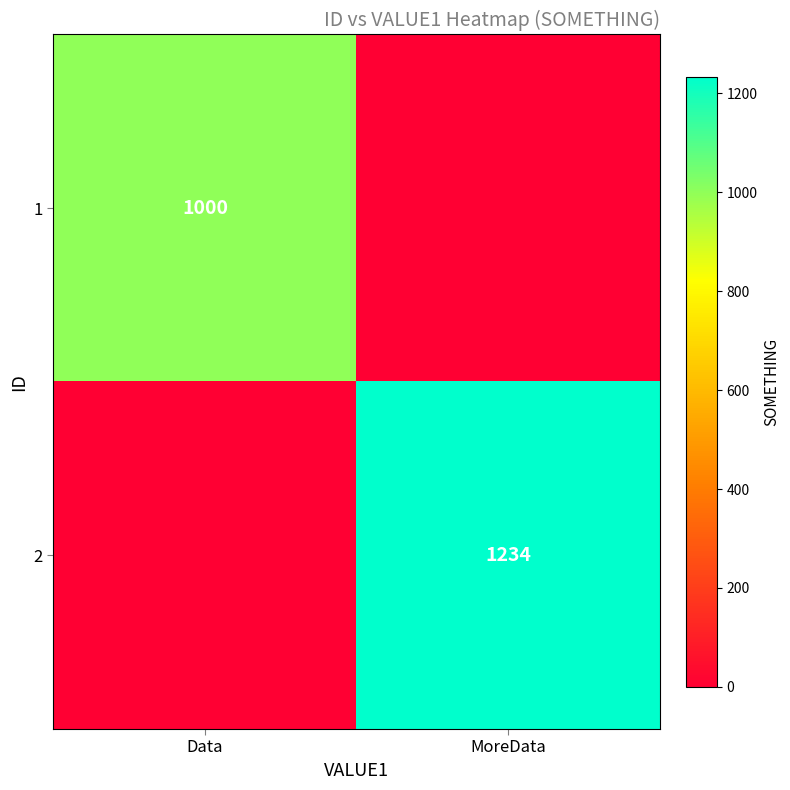

At which category is the sum across all series the highest?

MoreData